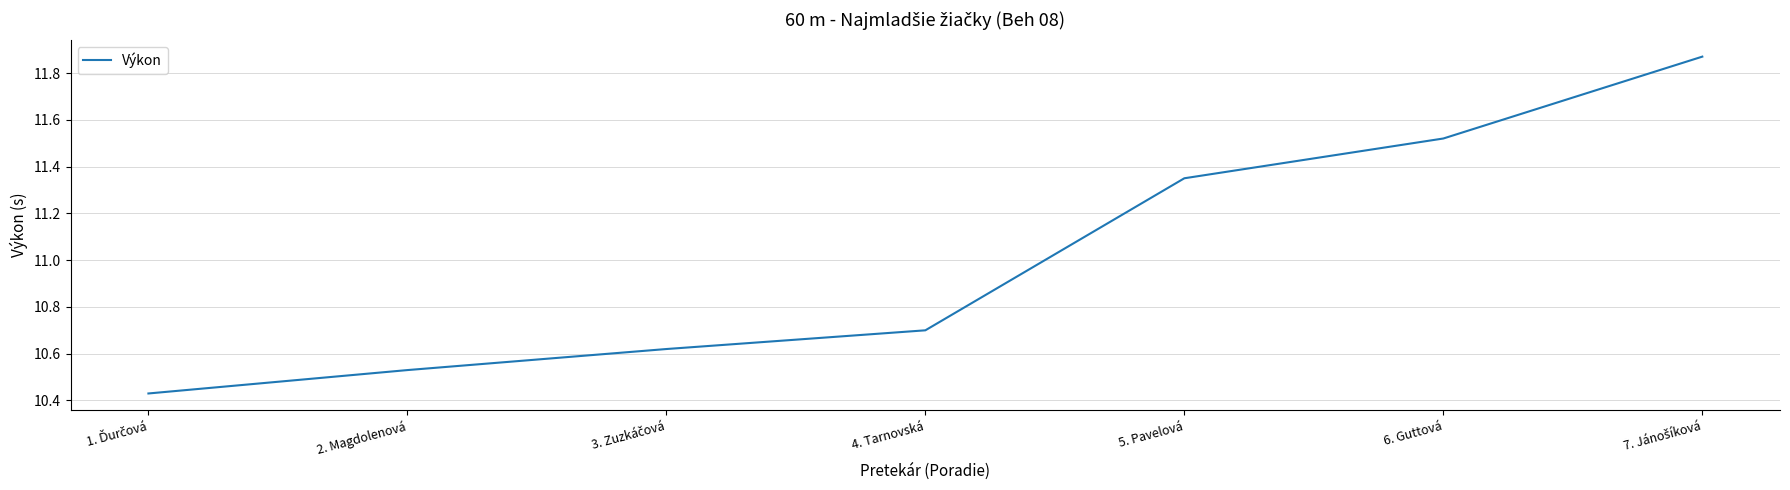

What is the sum of the values at 2. Magdolenová and 5. Pavelová?

21.9